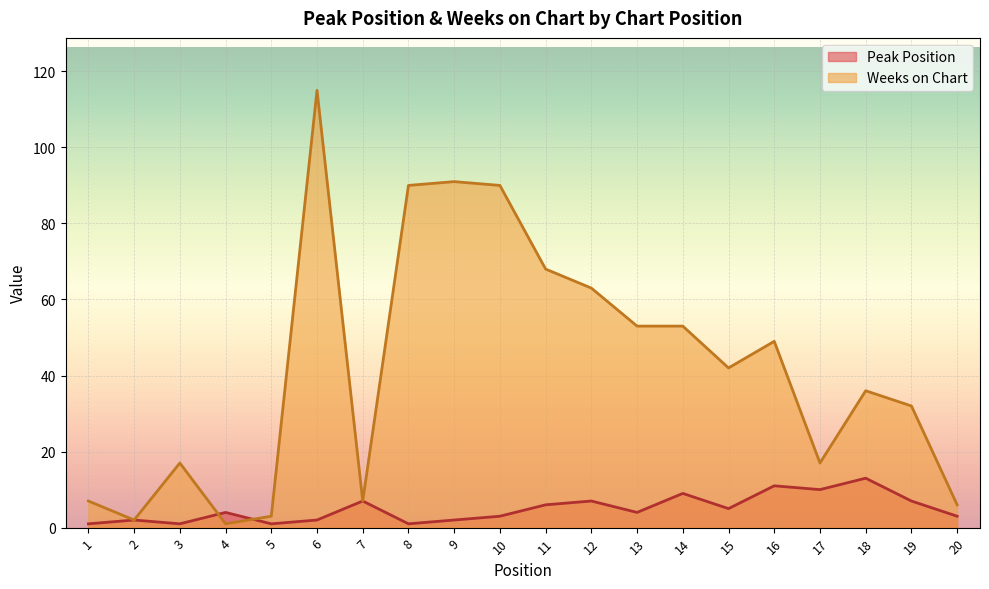

At which label does Weeks on Chart reach its peak?

6